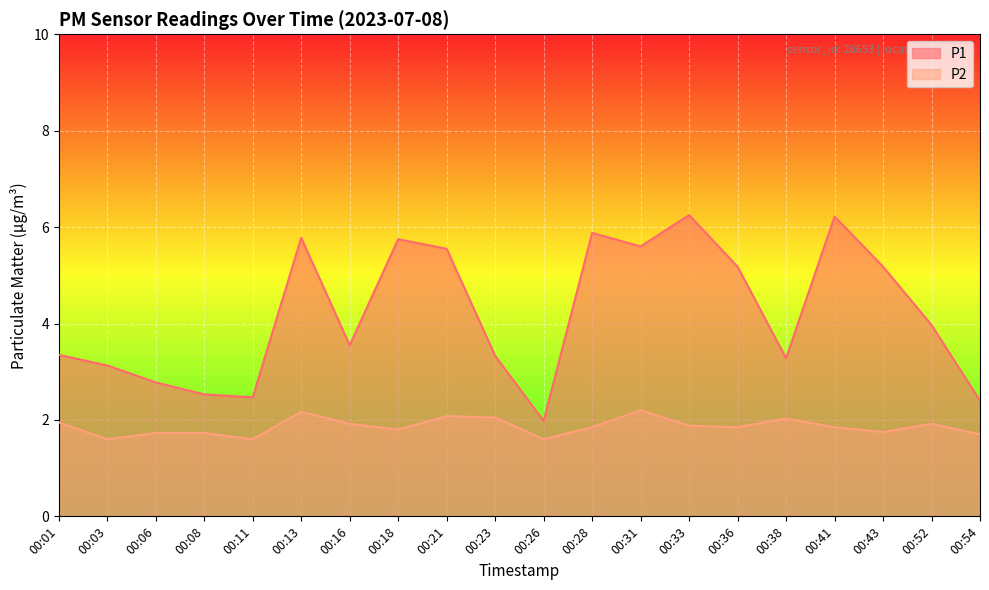

Reading right to left, what are all the values shown in this chart?

P1: 00:54=2.4	00:52=4.0	00:43=5.2	00:41=6.2	00:38=3.3	00:36=5.2	00:33=6.2	00:31=5.6	00:28=5.9	00:26=2.0	00:23=3.3	00:21=5.5	00:18=5.8	00:16=3.5	00:13=5.8	00:11=2.5	00:08=2.5	00:06=2.8	00:03=3.1	00:01=3.4
P2: 00:54=1.7	00:52=1.9	00:43=1.8	00:41=1.9	00:38=2.0	00:36=1.9	00:33=1.9	00:31=2.2	00:28=1.9	00:26=1.6	00:23=2.0	00:21=2.1	00:18=1.8	00:16=1.9	00:13=2.2	00:11=1.6	00:08=1.7	00:06=1.7	00:03=1.6	00:01=1.9